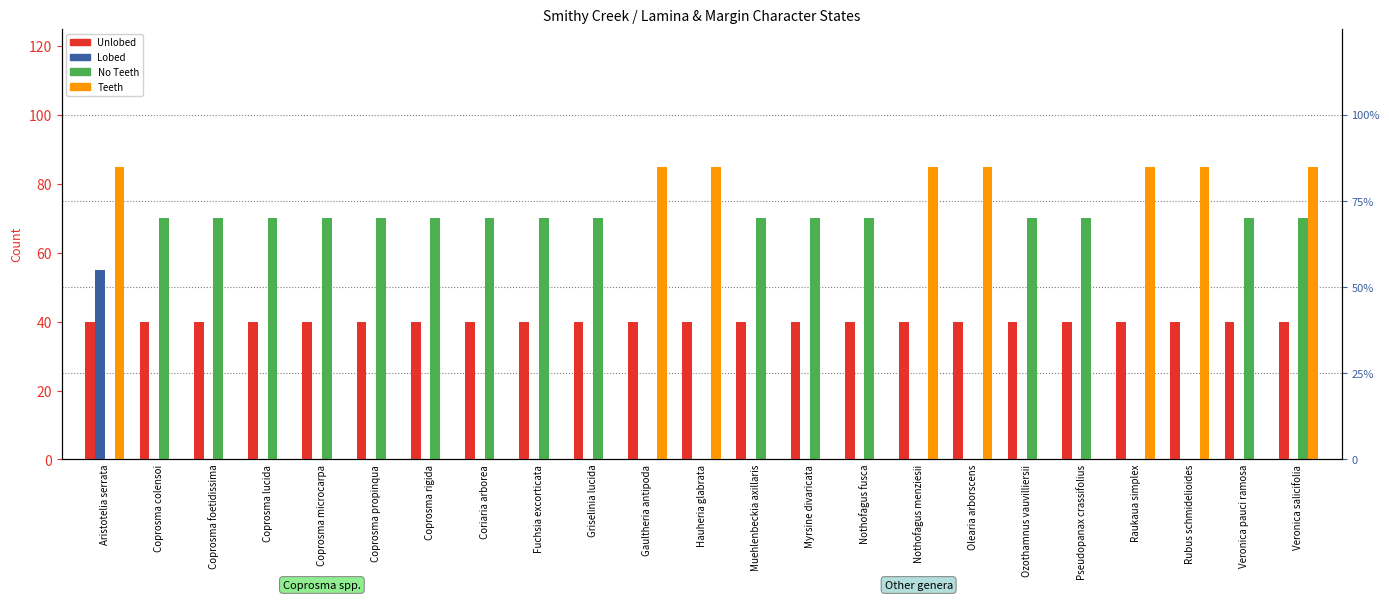

At which label is Teeth closest to 42?

Coprosma colensoi